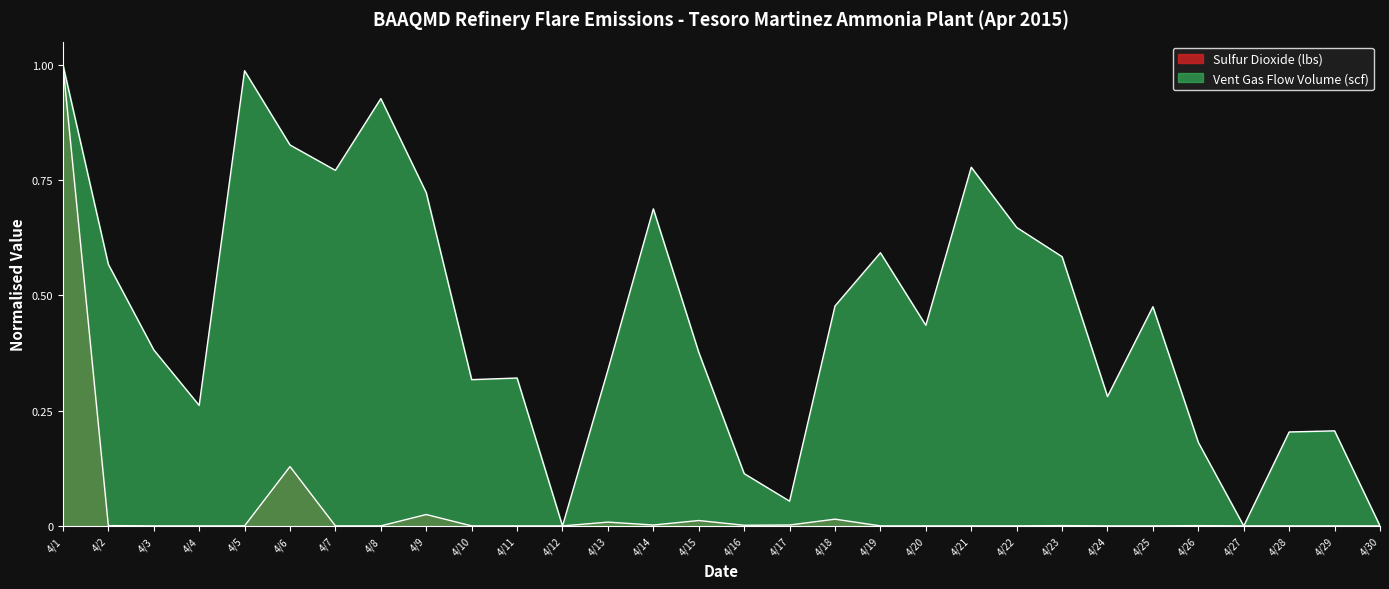

How many interior local peaks does the Sulfur Dioxide (lbs) series have?

10